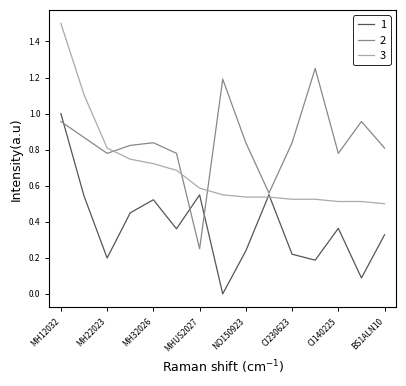

List the series in order of their overall mean, highest first.

2, 3, 1